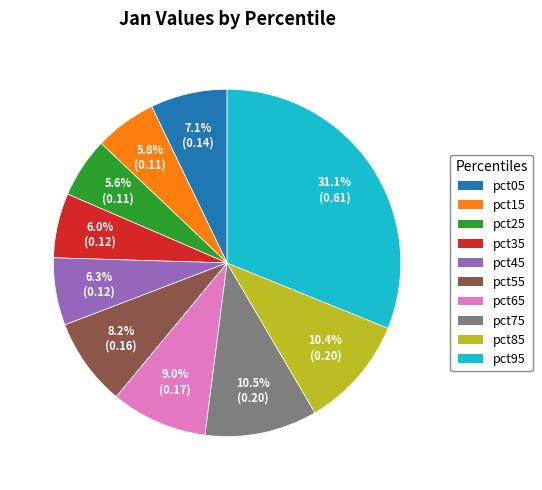

Which slice is the largest?

pct95